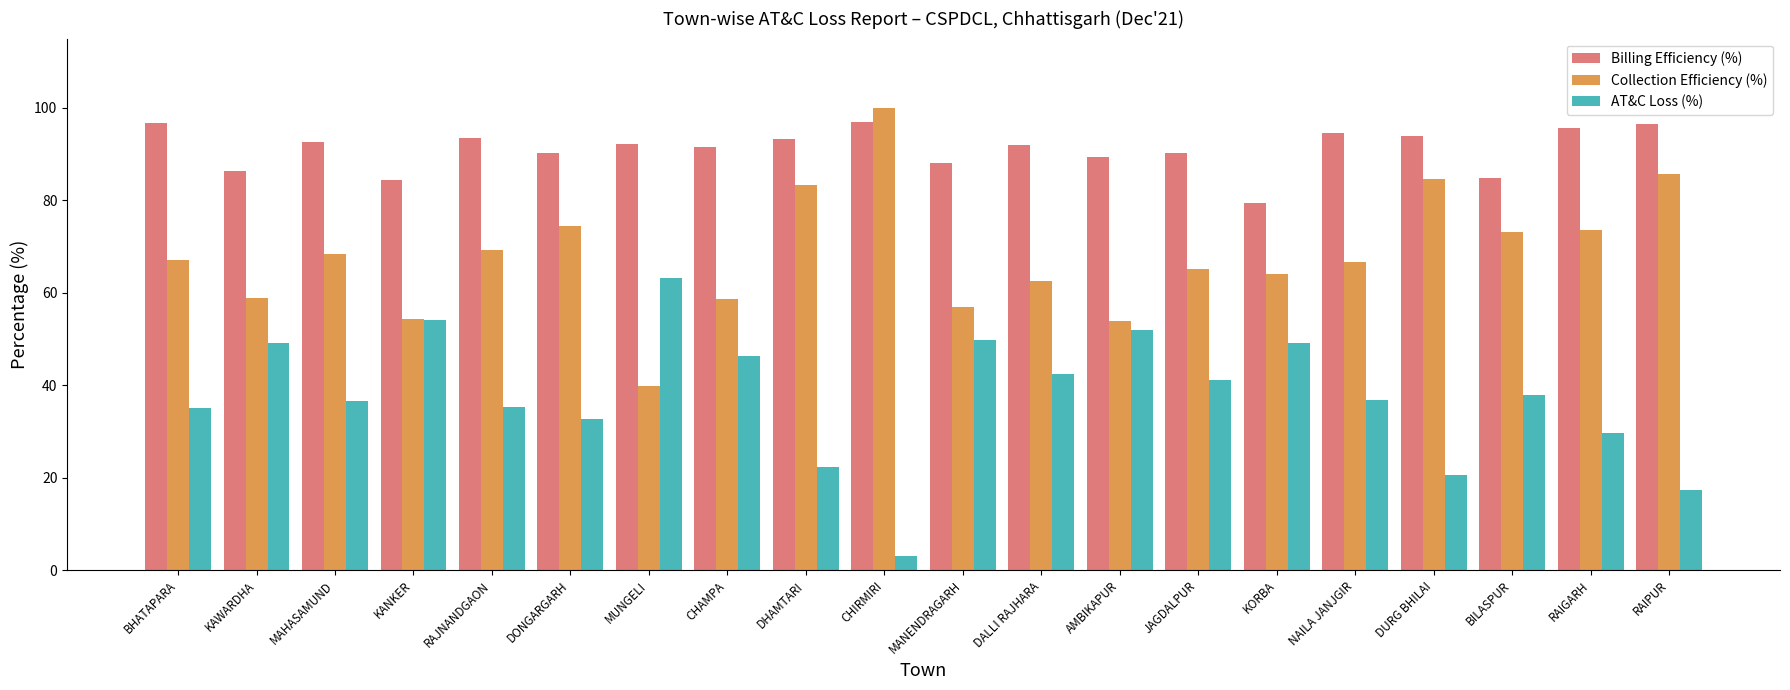

Is it true that AT&C Loss (%) equals 88.0 at MUNGELI?

False